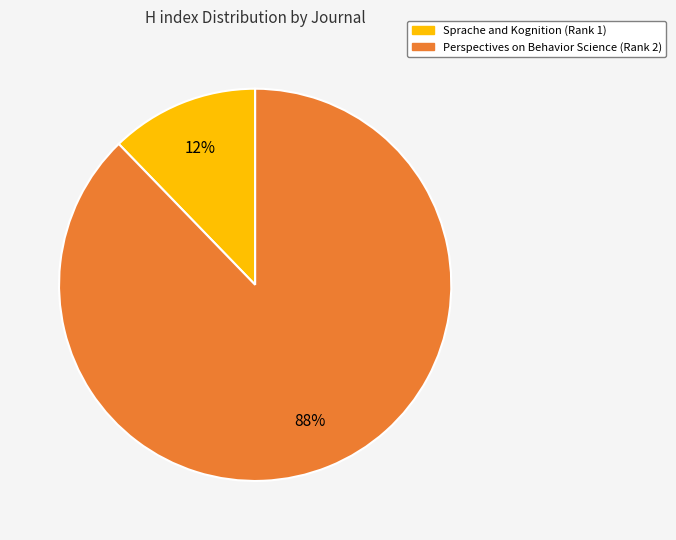

What is the largest slice in the pie chart?

Perspectives on Behavior Science (Rank 2)